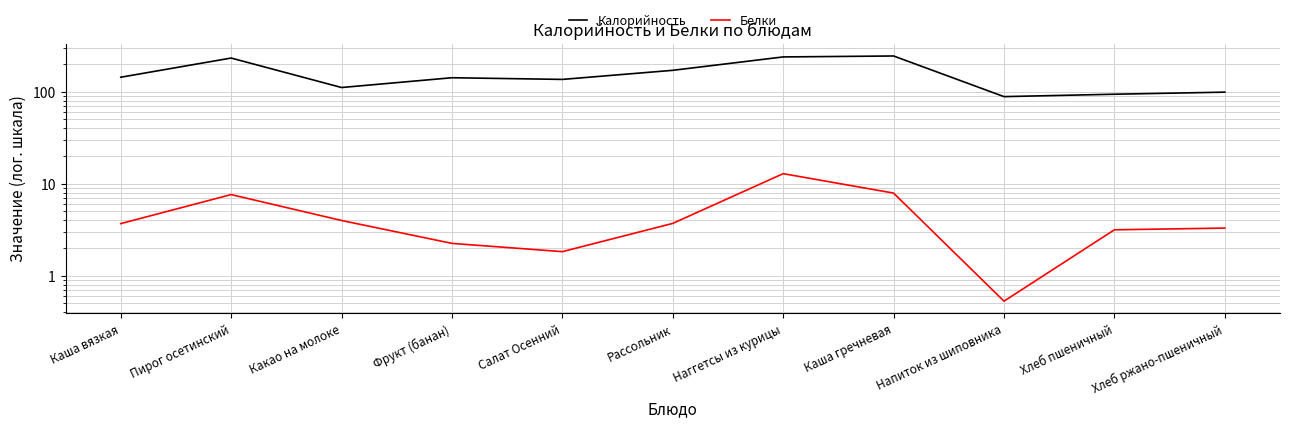

What is the total value across all series at Хлеб ржано-пшеничный?

102.3